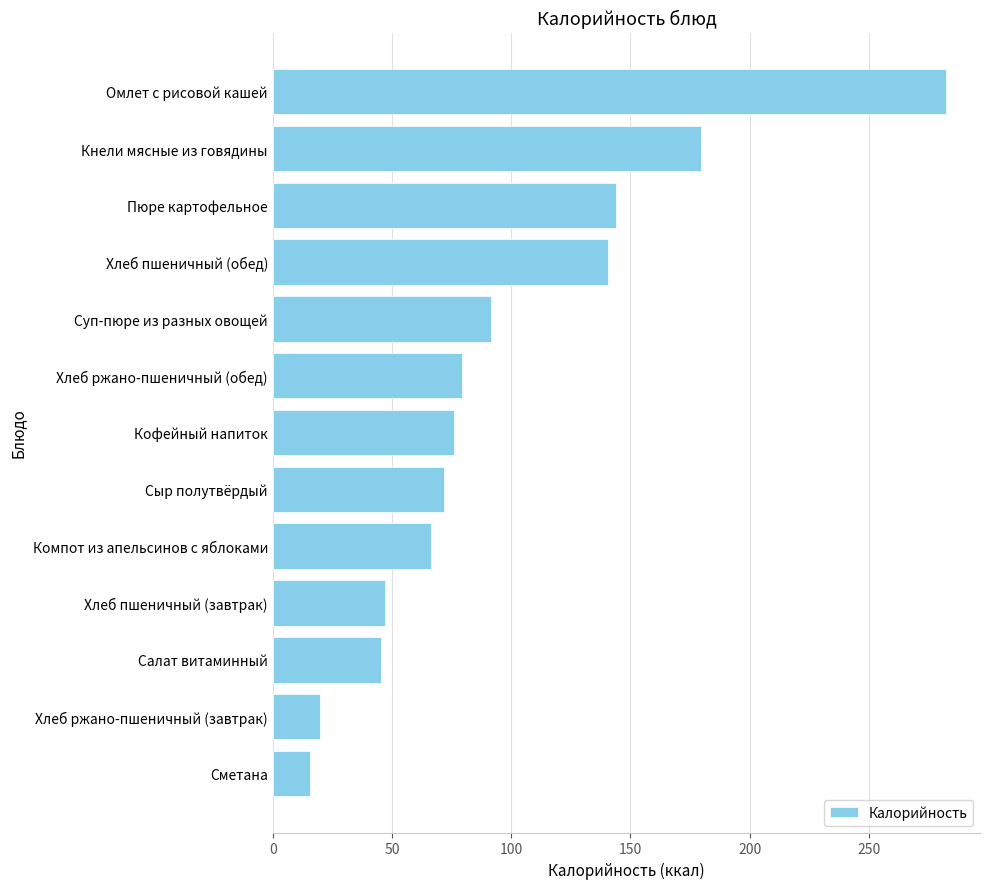

What is the change in value from Суп-пюре из разных овощей to Салат витаминный?

-46.1